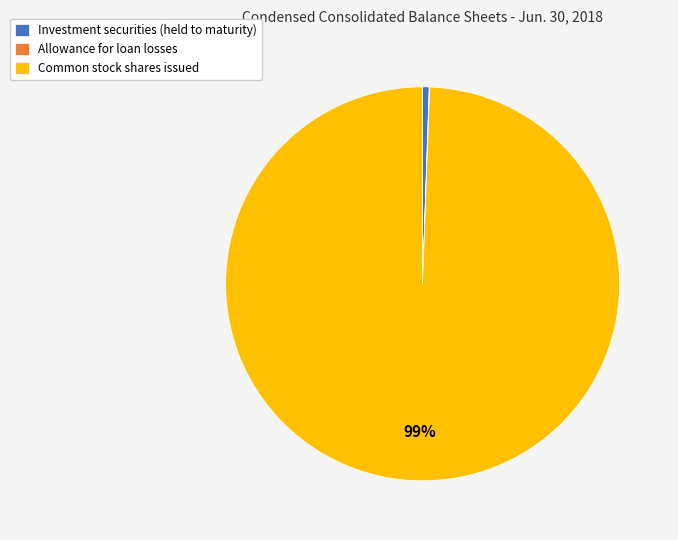

True or false: Investment securities (held to maturity) accounts for 11% of the total.

False